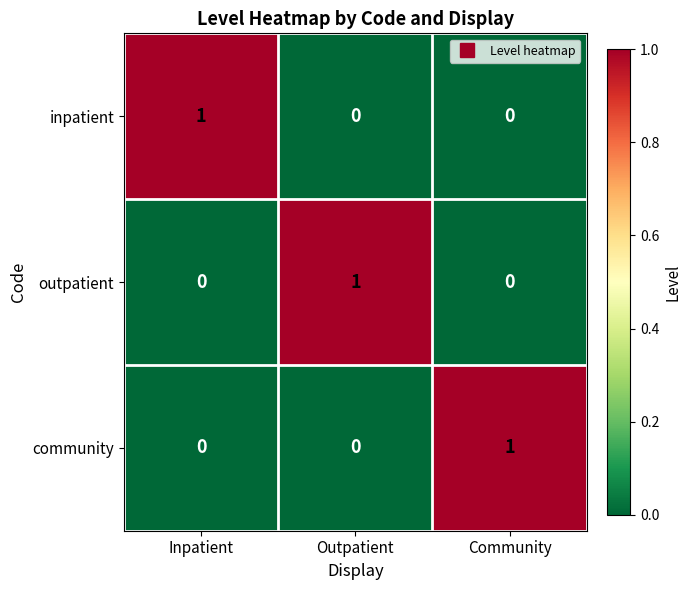

Count the inpatient values in the range 0 to 1.

3